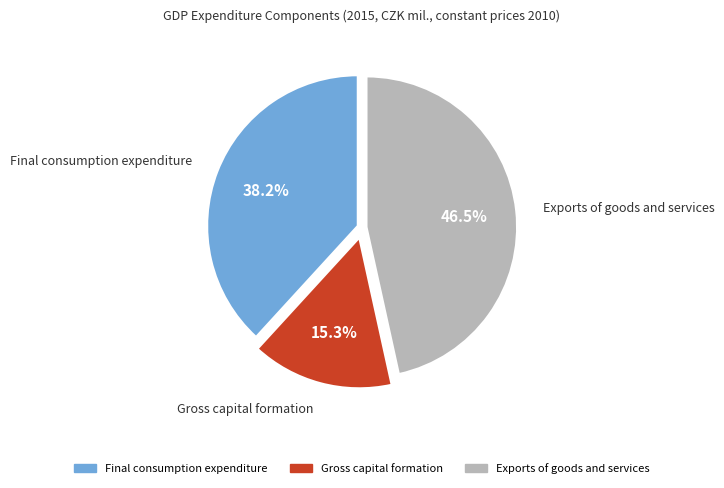

What percentage is the Gross capital formation slice, to the nearest percent?

15%